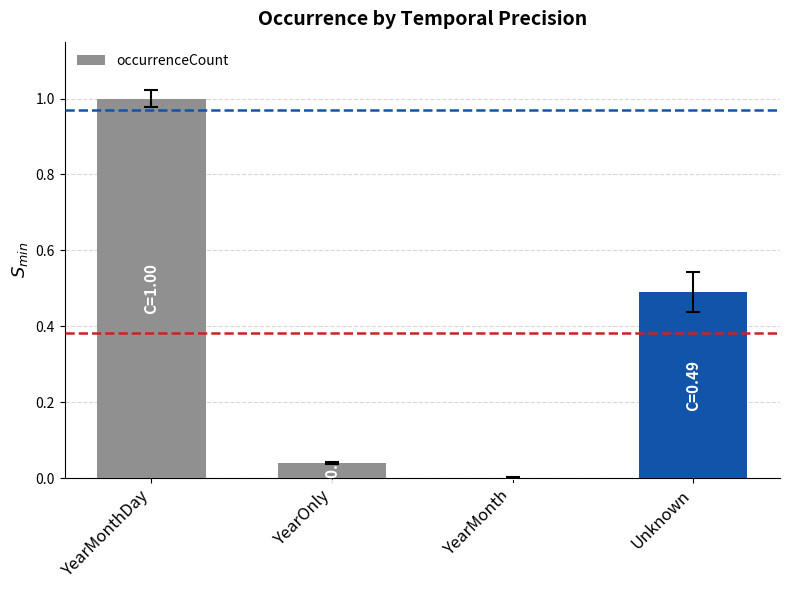

What is the sum of all values?

1.5